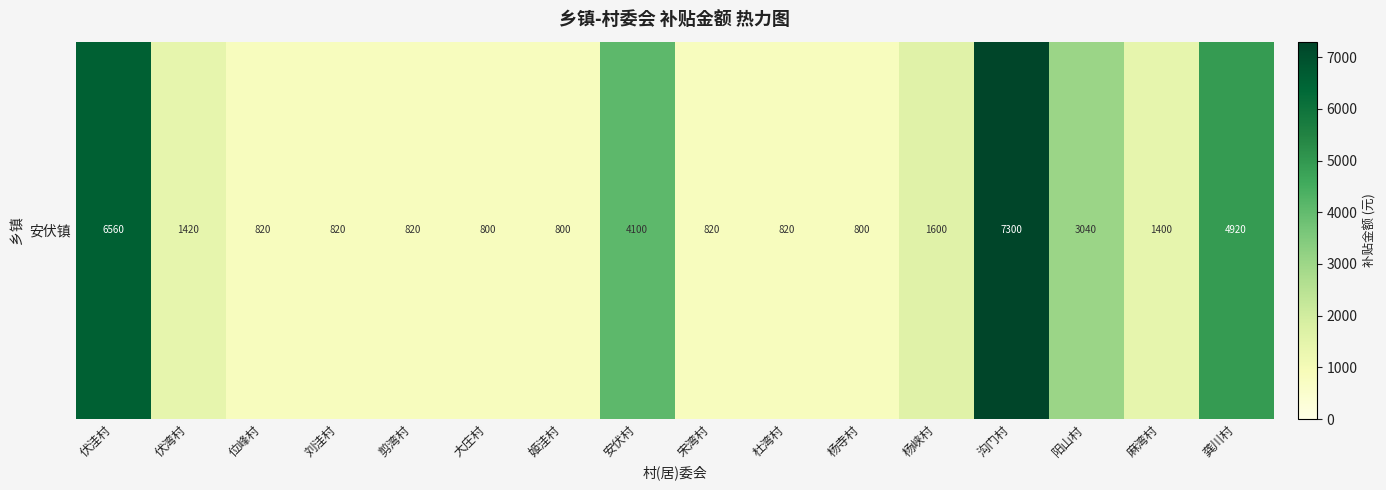

What is the difference between the maximum and minimum values?

6500